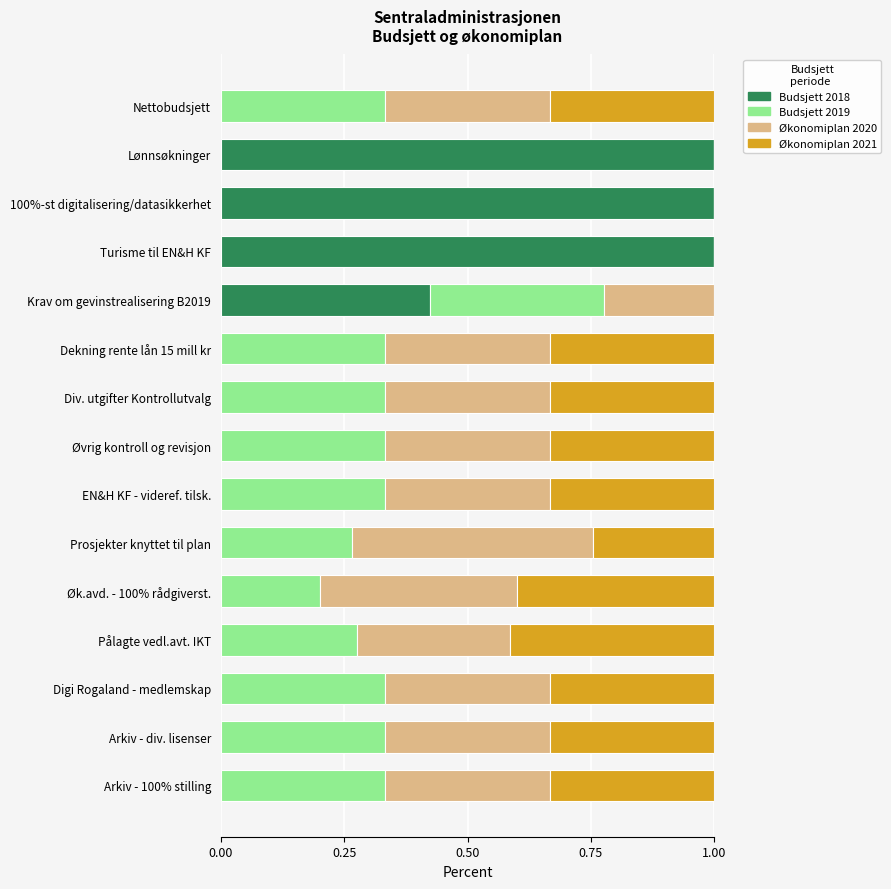

True or false: Budsjett 2018 has a value of -0.4 at Arkiv - 100% stilling.

False